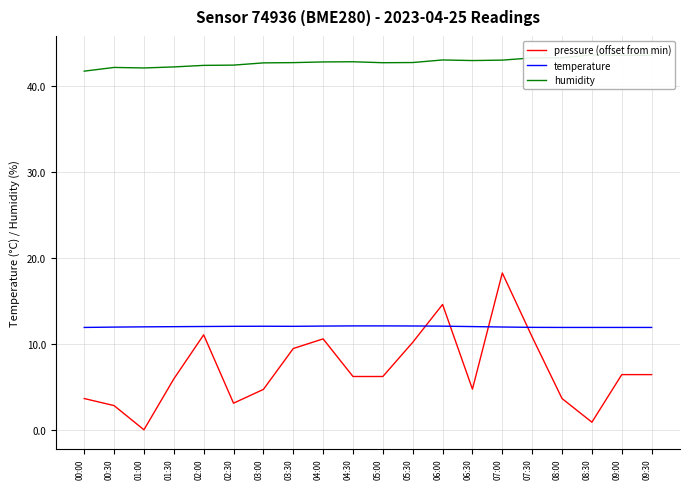

What is the value of the pressure (offset from min) point at the 14th from the left?

4.7